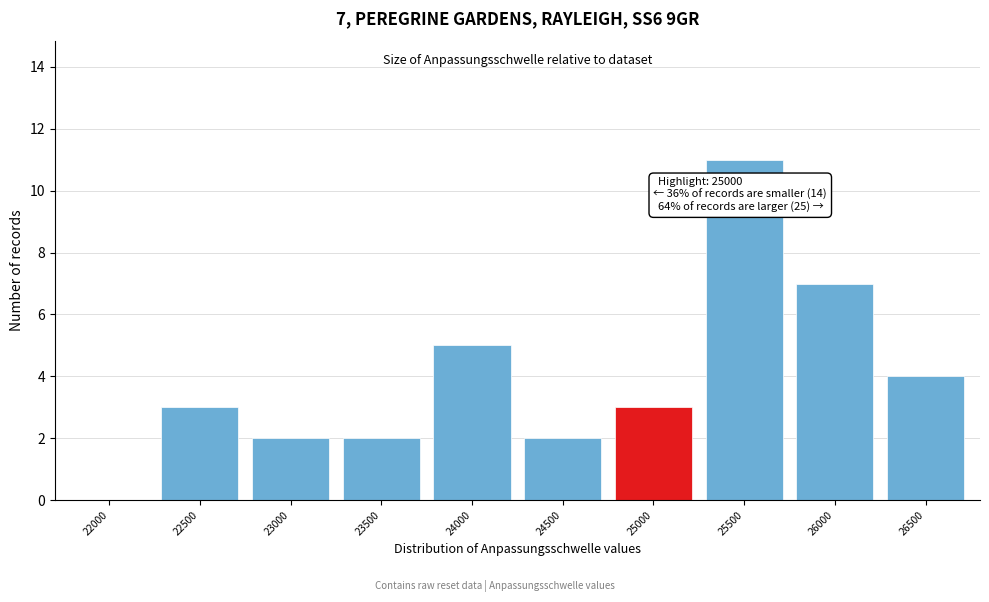

Reading left to right, what are all the values shown in this chart?

22000=0	22500=3	23000=2	23500=2	24000=5	24500=2	25000=3	25500=11	26000=7	26500=4